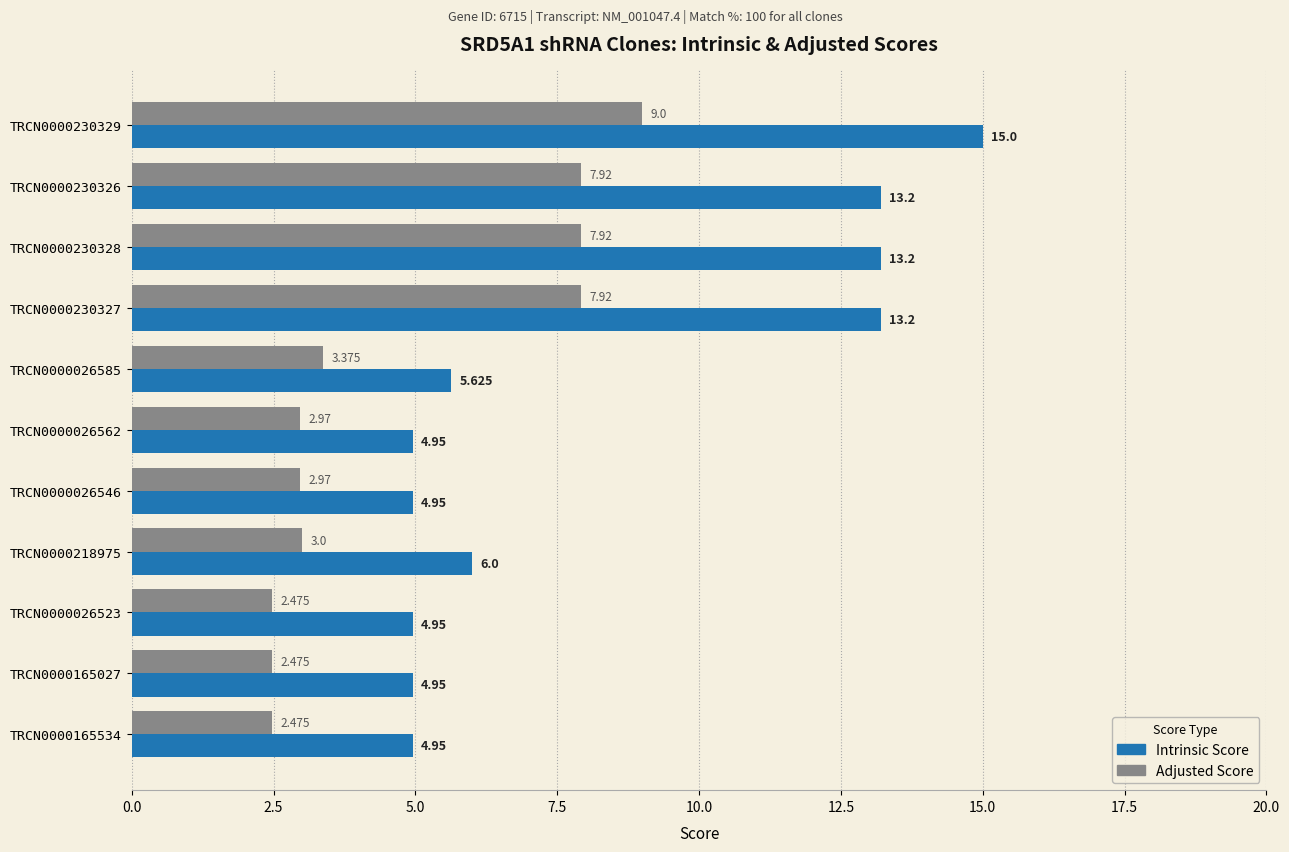

List the series in order of their peak value, highest first.

Intrinsic Score, Adjusted Score